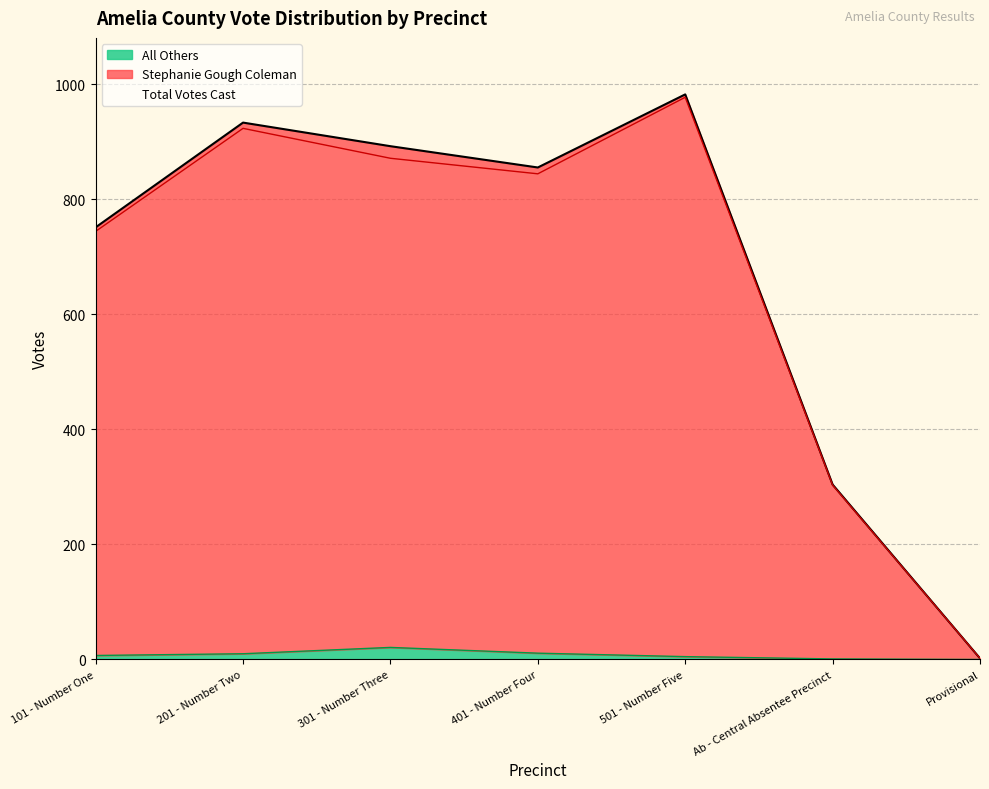

True or false: Total Votes Cast and All Others intersect in this chart.

False